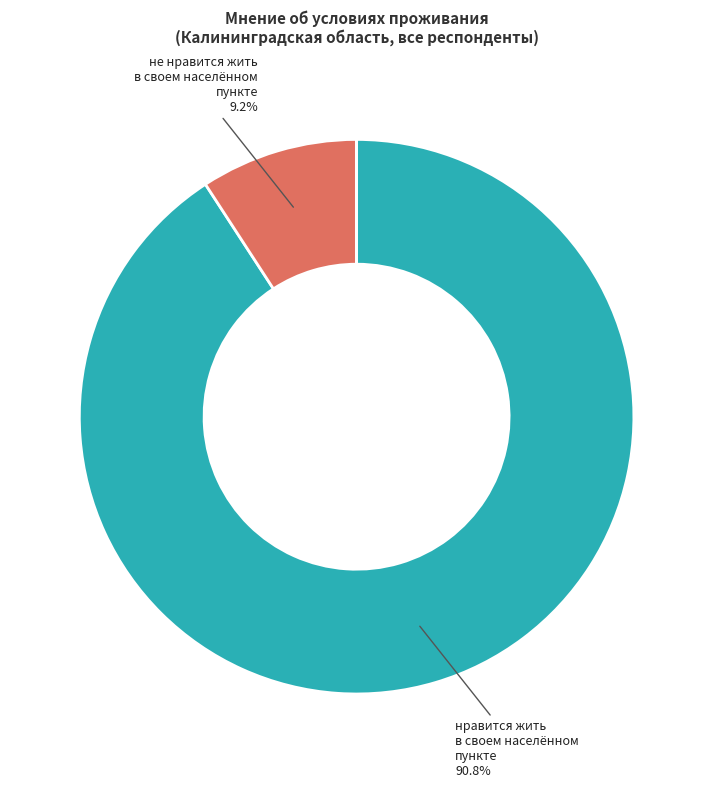

Is there any slice that represents more than half of the pie?

Yes